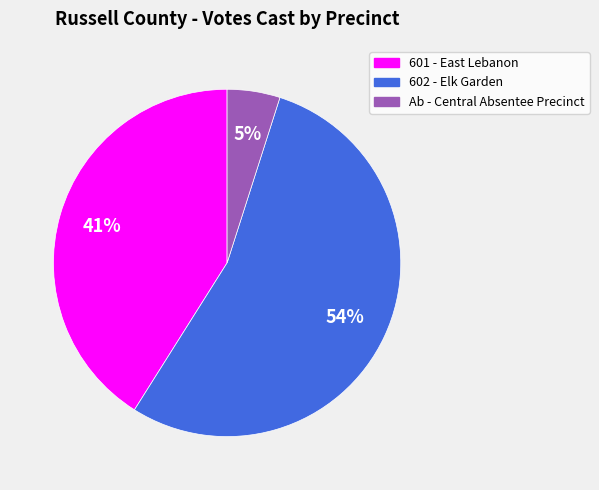

Which category accounts for the majority?

602 - Elk Garden